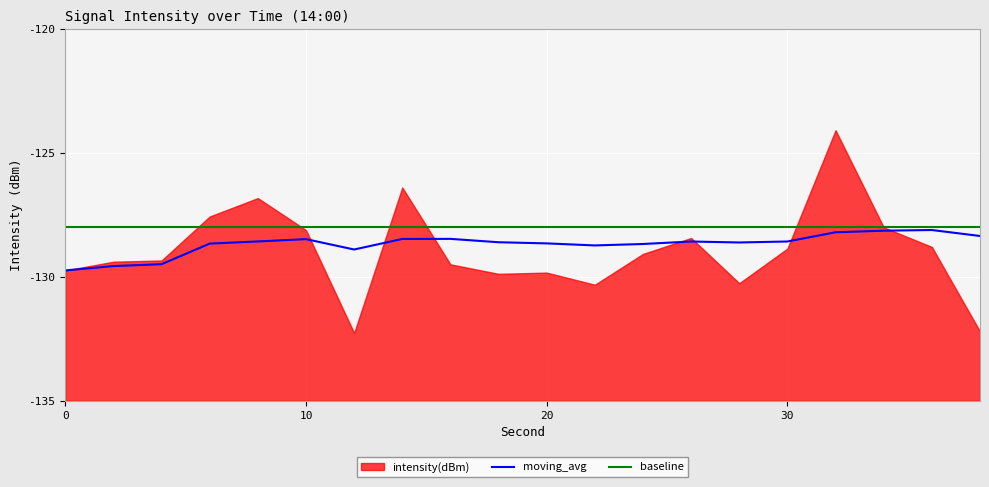

True or false: baseline has a value of -167.5 at 20.

False